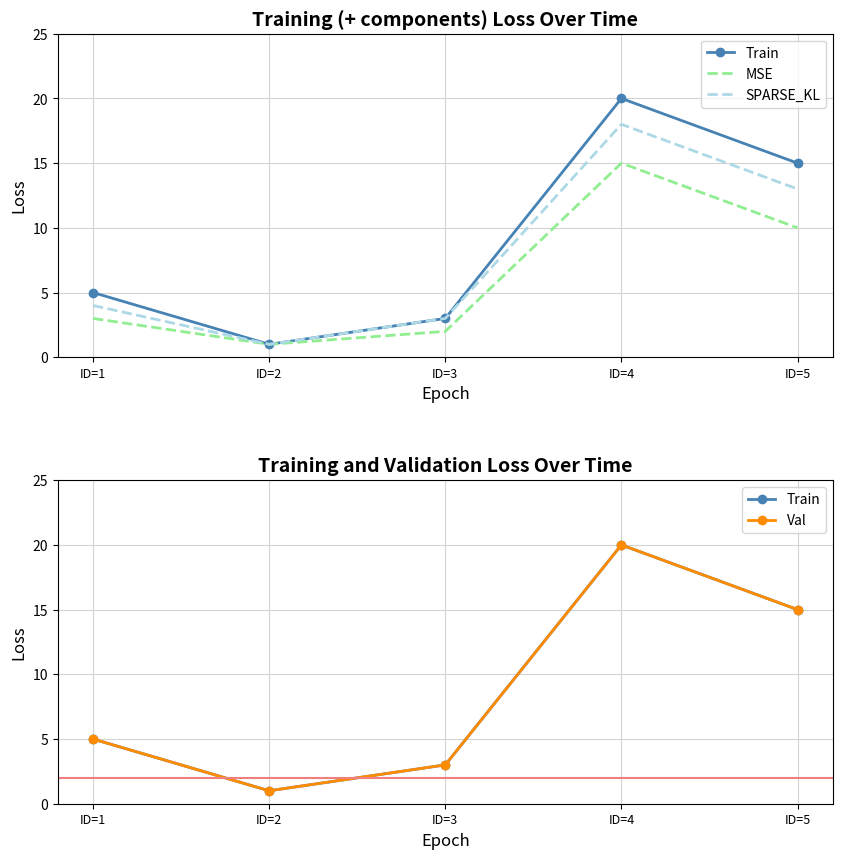

Rank the categories by Val value from highest to lowest.

ID=4, ID=5, ID=1, ID=3, ID=2